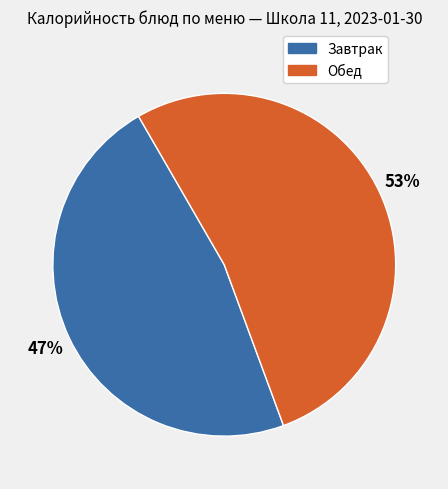

Do Завтрак and Обед together represent more than half of the pie?

Yes